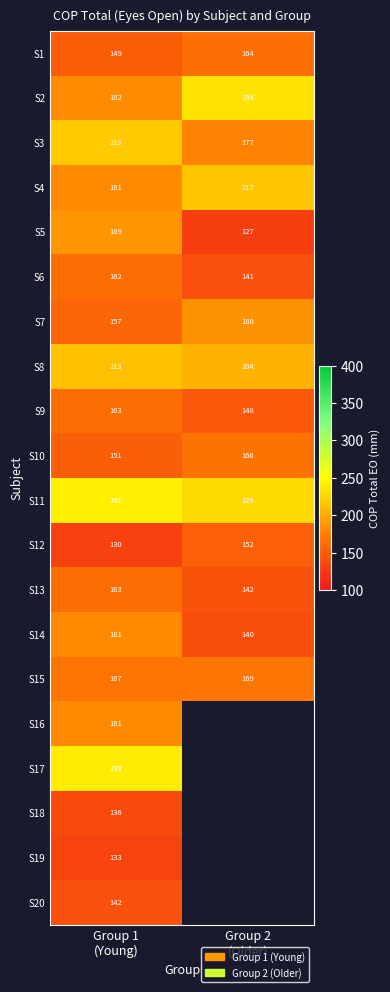

What is the maximum value for S14?

181.0